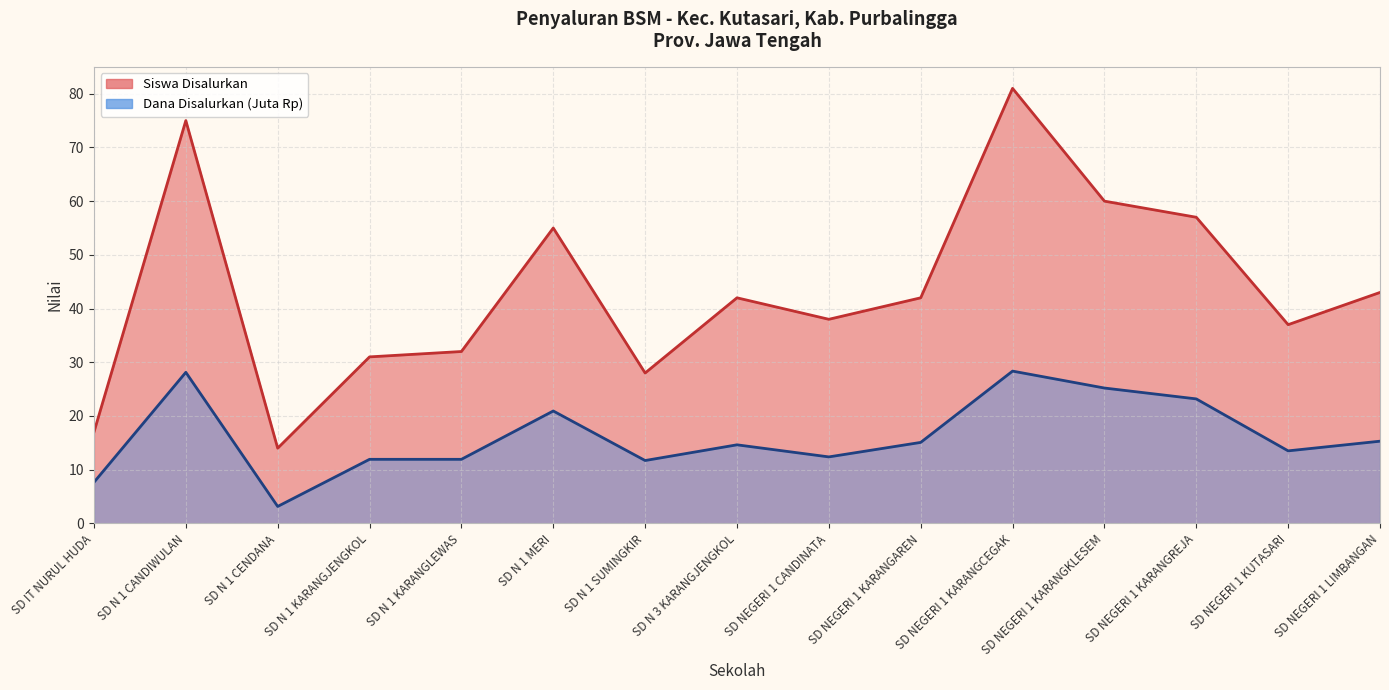

Between SD N 1 KARANGLEWAS and SD N 1 MERI, which series saw the biggest shift?

Siswa Disalurkan Line